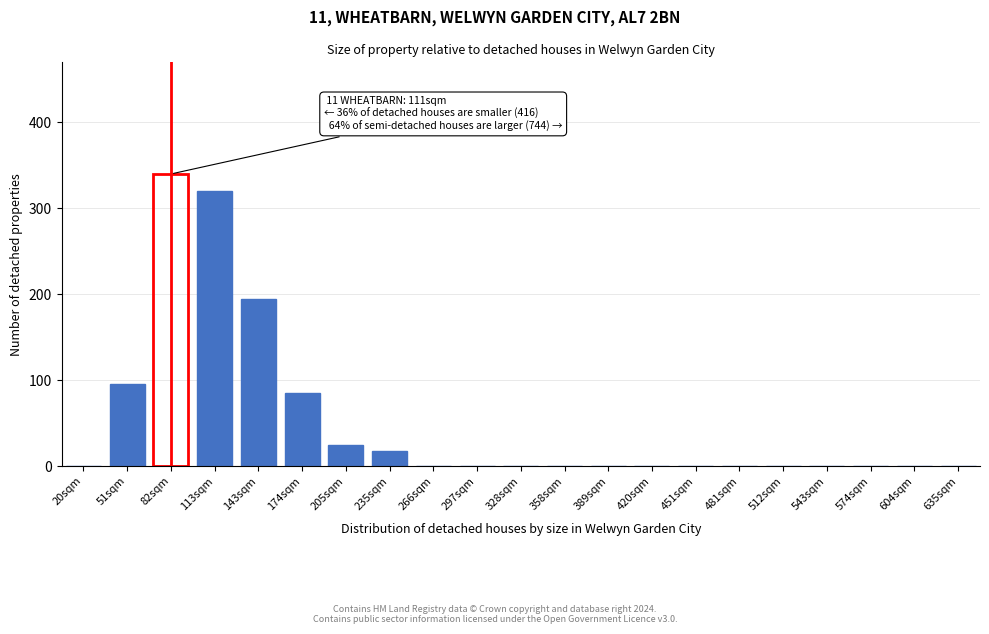

Reading left to right, list all the values displayed in this chart.

20sqm=0	51sqm=95	82sqm=340	113sqm=320	143sqm=195	174sqm=85	205sqm=25	235sqm=18	266sqm=0	297sqm=0	328sqm=0	358sqm=0	389sqm=0	420sqm=0	451sqm=0	481sqm=0	512sqm=0	543sqm=0	574sqm=0	604sqm=0	635sqm=0